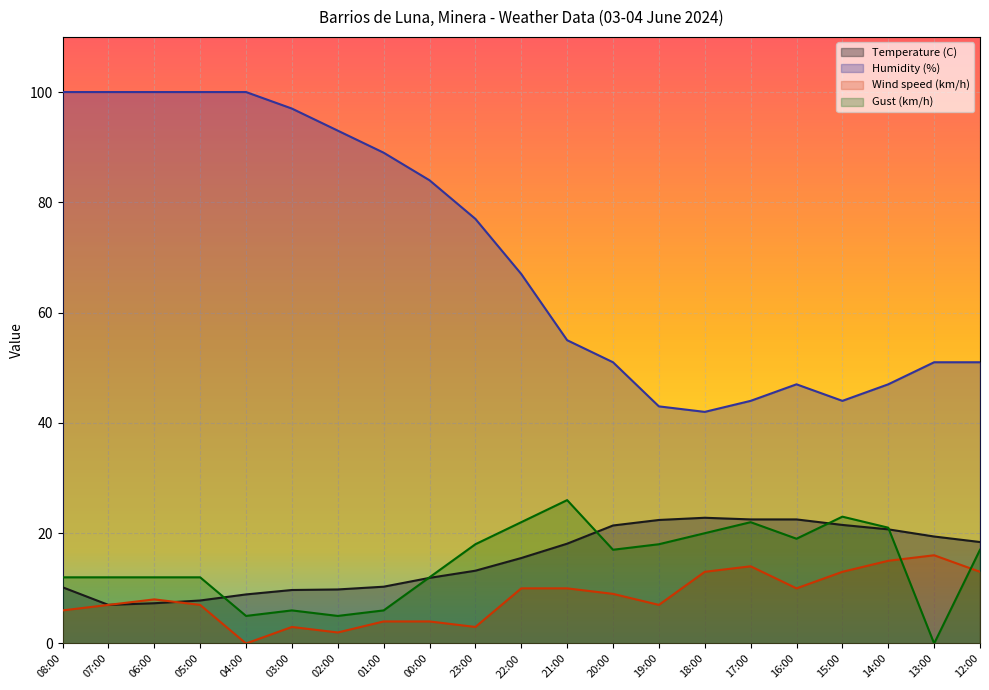

What are all the series names shown in the legend?

Temperature (C), Humidity (%), Wind speed (km/h), Gust (km/h)